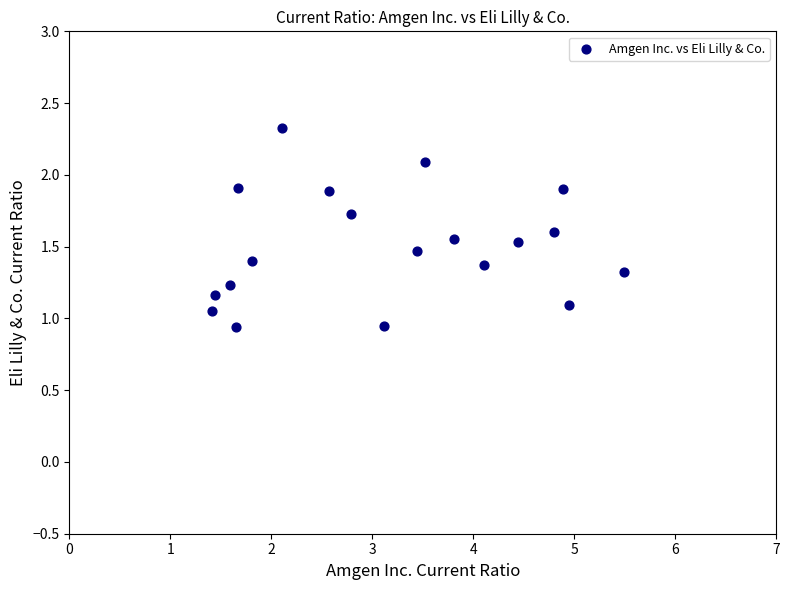

What is the range of X values (max minus min)?

4.1